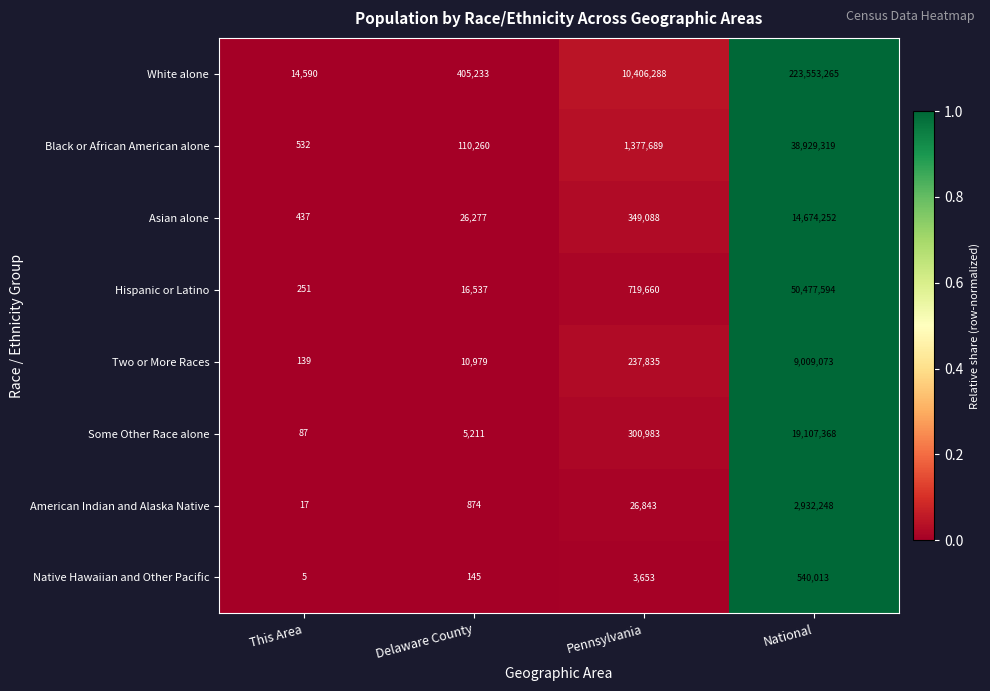

Between Pennsylvania and National, which series saw the biggest shift?

White alone